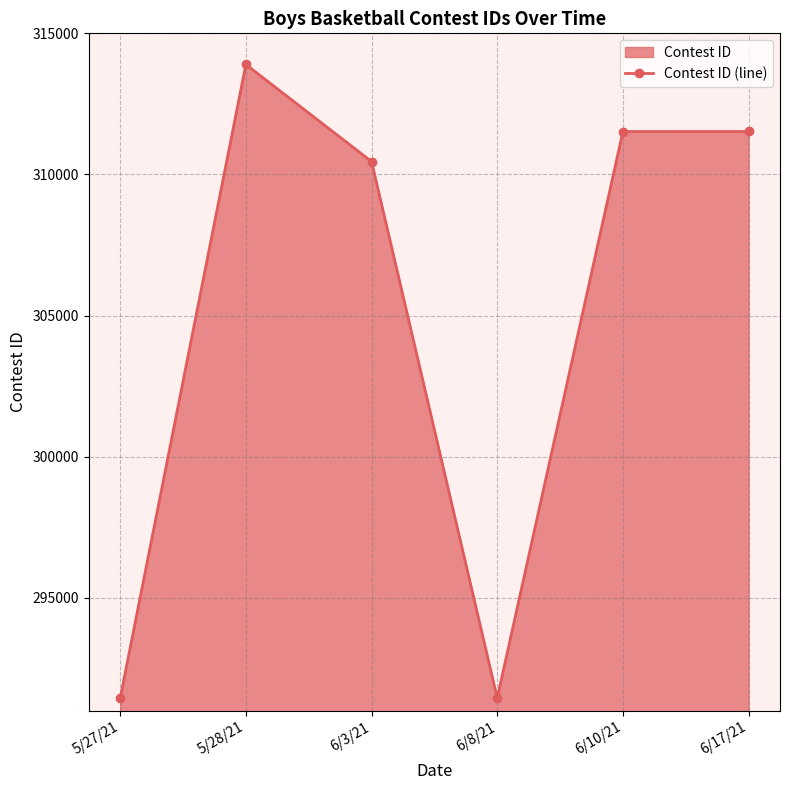

At which label does the data first exceed 311521?

5/28/21